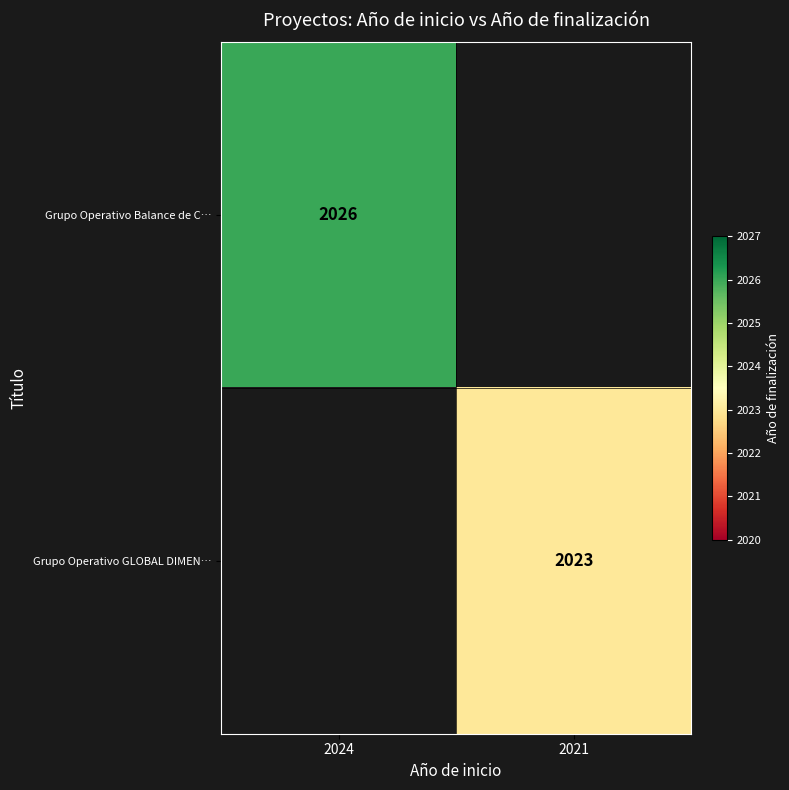

Which has a higher value, 2021 or 2024?

2024